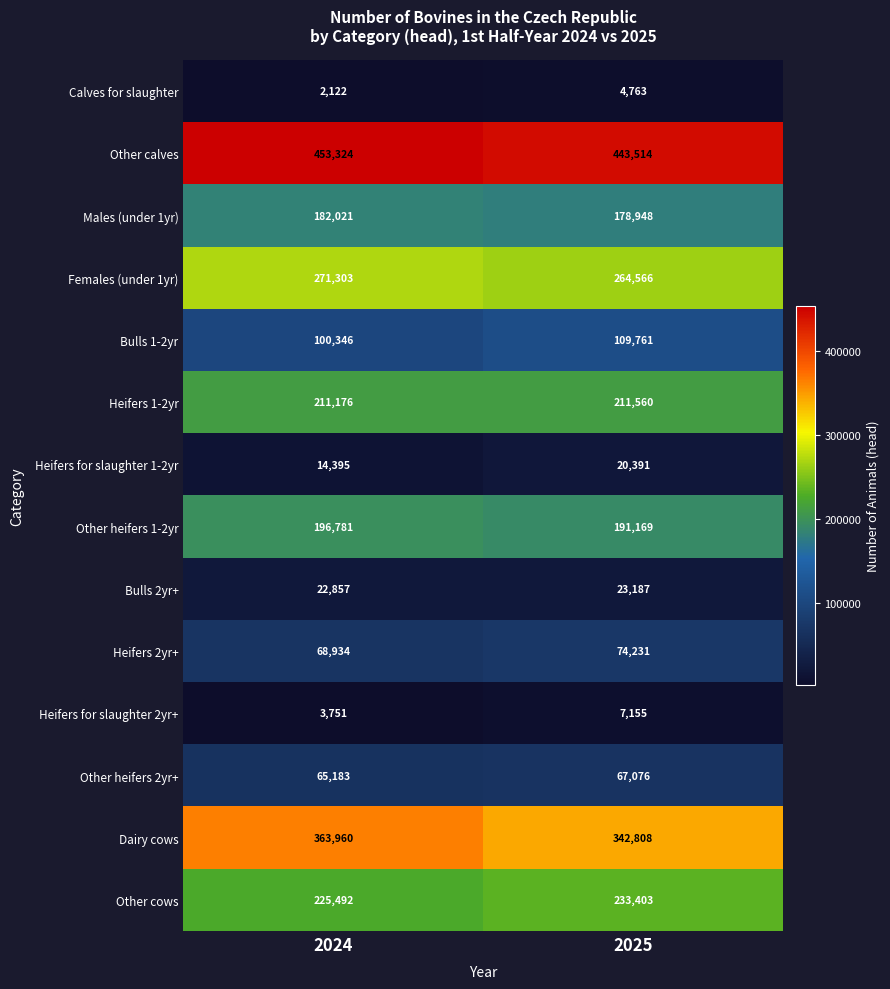

Reading left to right, extract all data points from this chart.

Calves for slaughter: 2024=2122	2025=4763
Other calves: 2024=453324	2025=443514
Males (under 1yr): 2024=182021	2025=178948
Females (under 1yr): 2024=271303	2025=264566
Bulls 1-2yr: 2024=100346	2025=109761
Heifers 1-2yr: 2024=211176	2025=211560
Heifers for slaughter 1-2yr: 2024=14395	2025=20391
Other heifers 1-2yr: 2024=196781	2025=191169
Bulls 2yr+: 2024=22857	2025=23187
Heifers 2yr+: 2024=68934	2025=74231
Heifers for slaughter 2yr+: 2024=3751	2025=7155
Other heifers 2yr+: 2024=65183	2025=67076
Dairy cows: 2024=363960	2025=342808
Other cows: 2024=225492	2025=233403